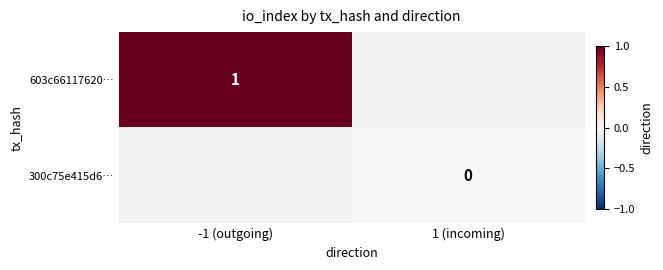

Is the value of 300c75e415d6… at 1 (incoming) greater than the value of 603c66117620… at -1 (outgoing)?

No